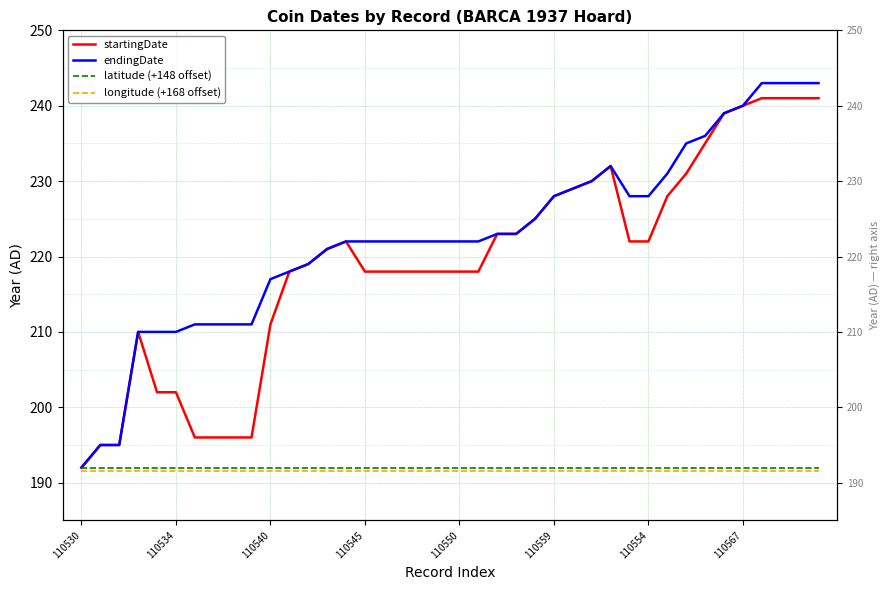

What is the value of the endingDate point at the 34th from the left?

236.0